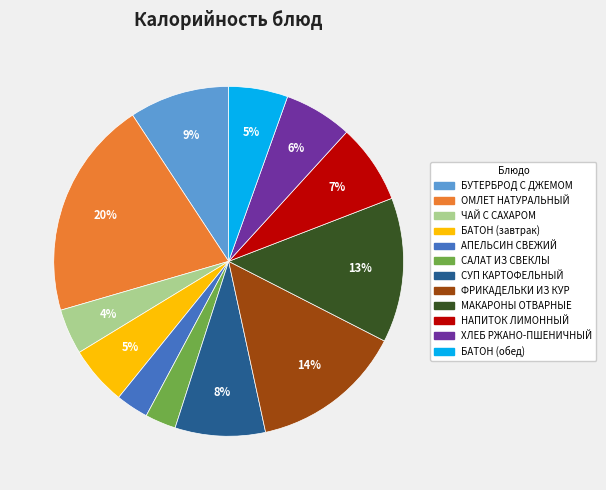

Which has a higher value, БАТОН (обед) or ЧАЙ С САХАРОМ?

БАТОН (обед)